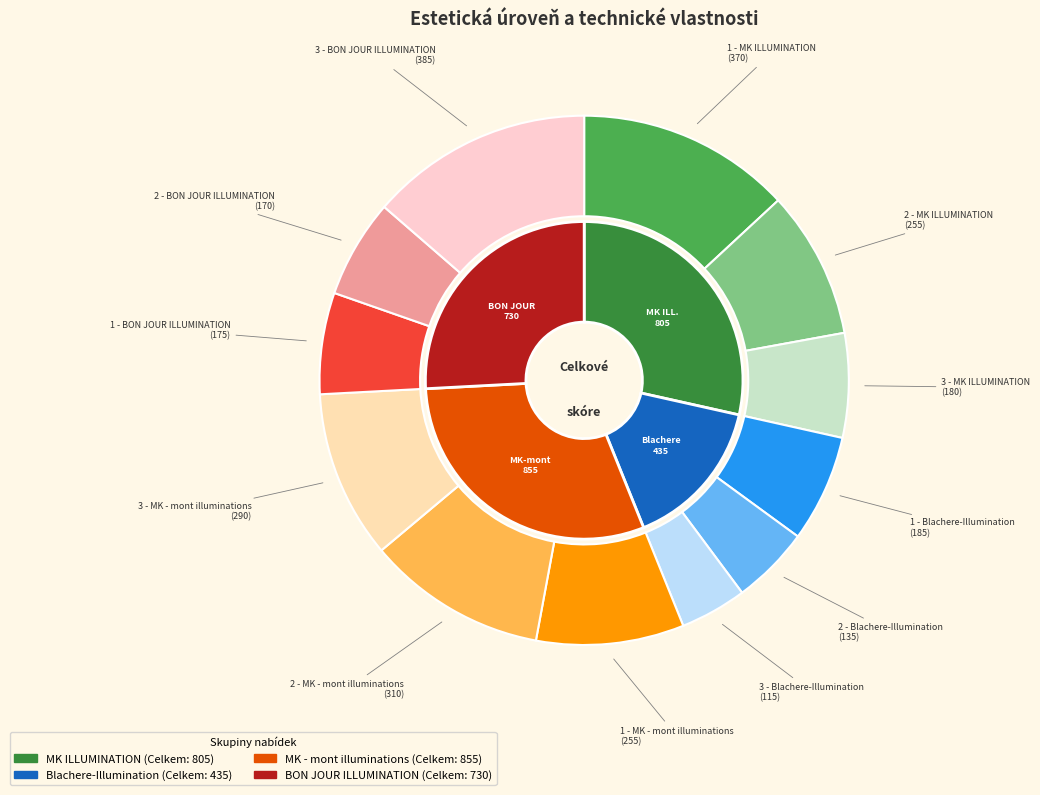

To the nearest percent, what percentage of the pie is 2 - MK ILLUMINATION?

9%